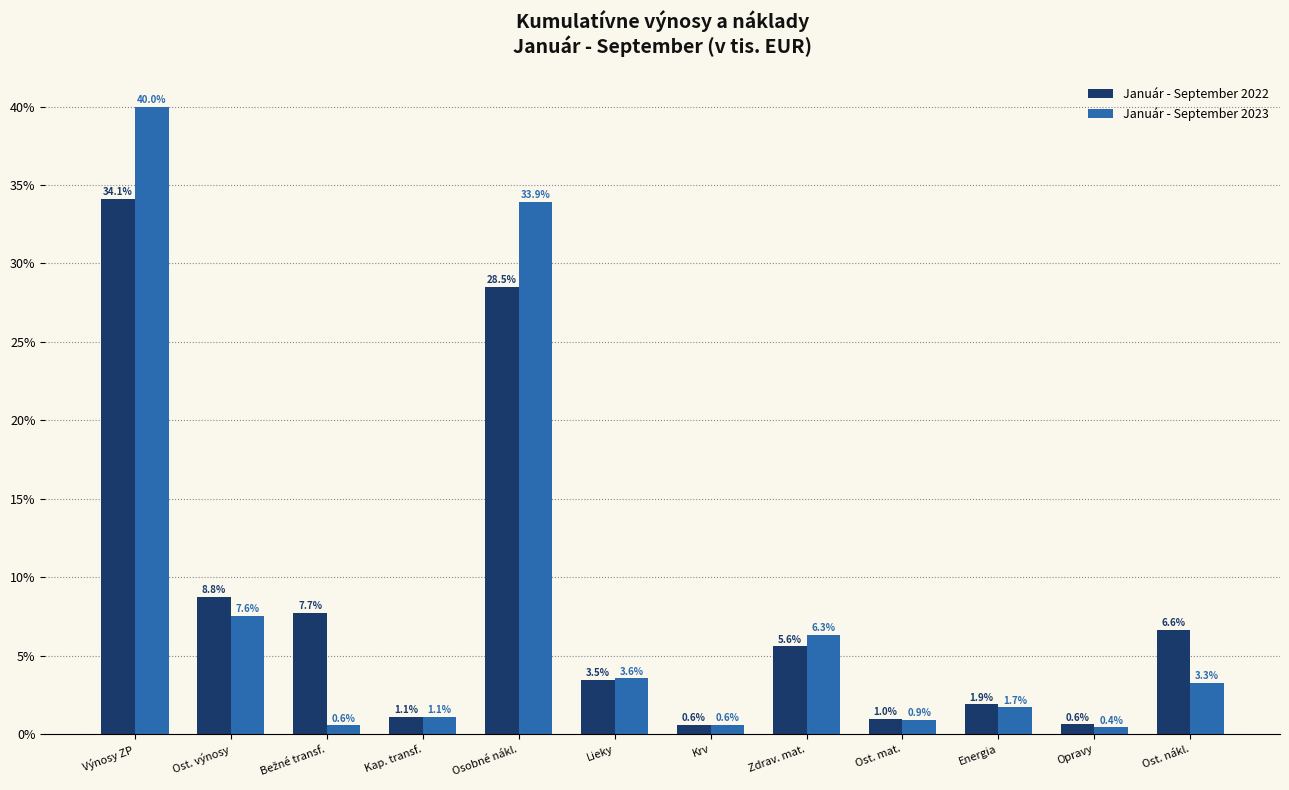

Reading left to right, what are all the values shown in this chart?

Január - September 2022: 34.1	8.8	7.7	1.1	28.5	3.5	0.6	5.6	1.0	1.9	0.6	6.6
Január - September 2023: 40.0	7.6	0.6	1.1	33.9	3.6	0.6	6.3	0.9	1.7	0.4	3.3